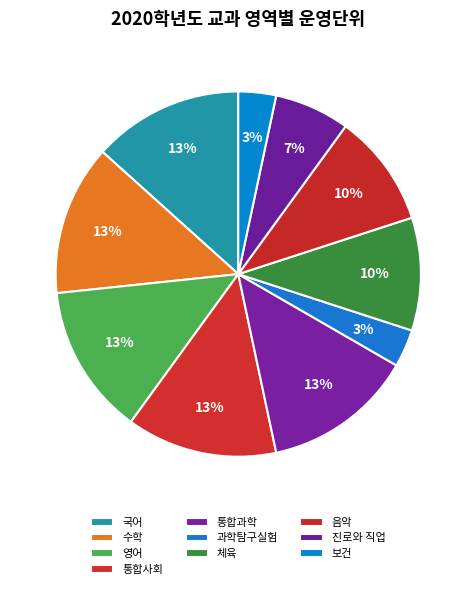

How many segments does this pie chart have?

10